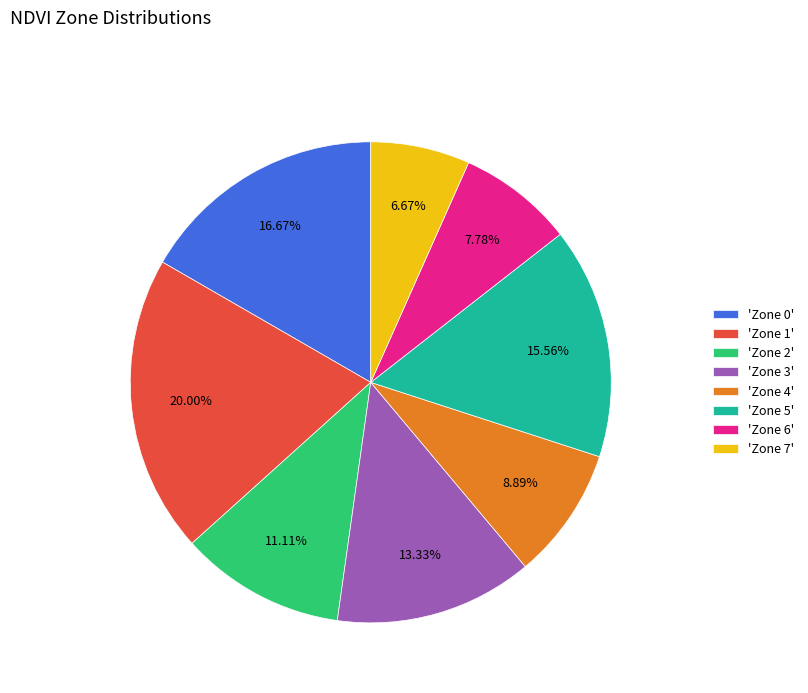

Is the sum of 'Zone 0' and 'Zone 7' greater than half?

No